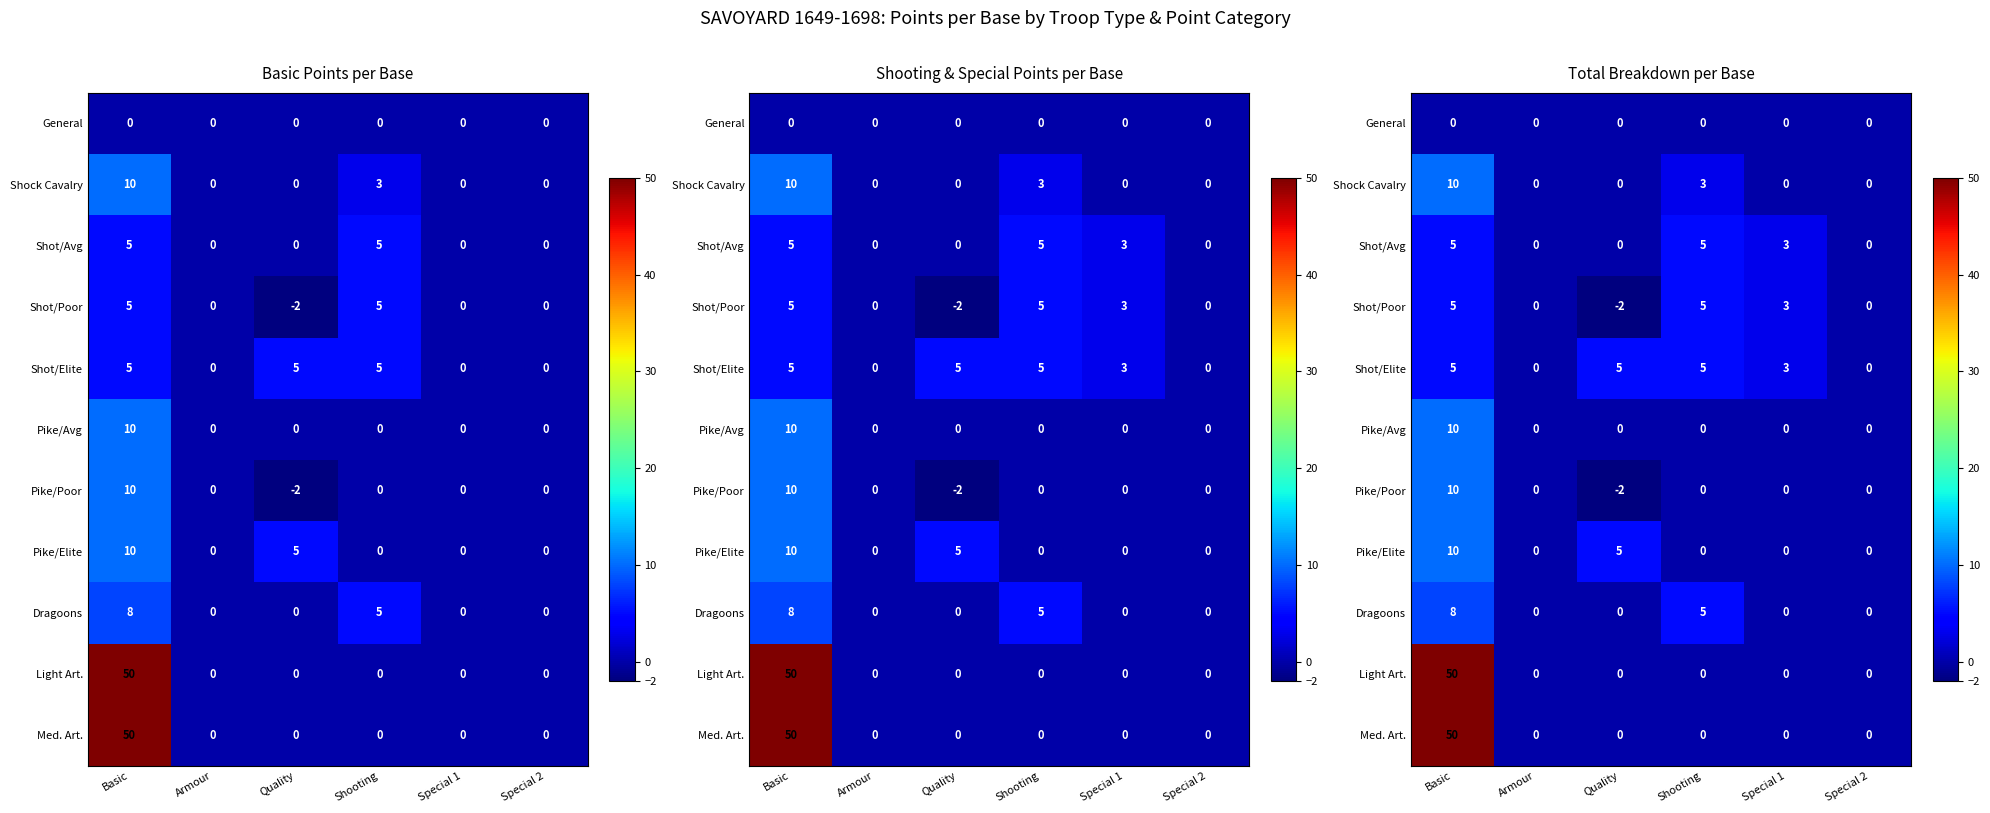

What is the difference between the Pike/Avg values at Shooting and Basic?

10